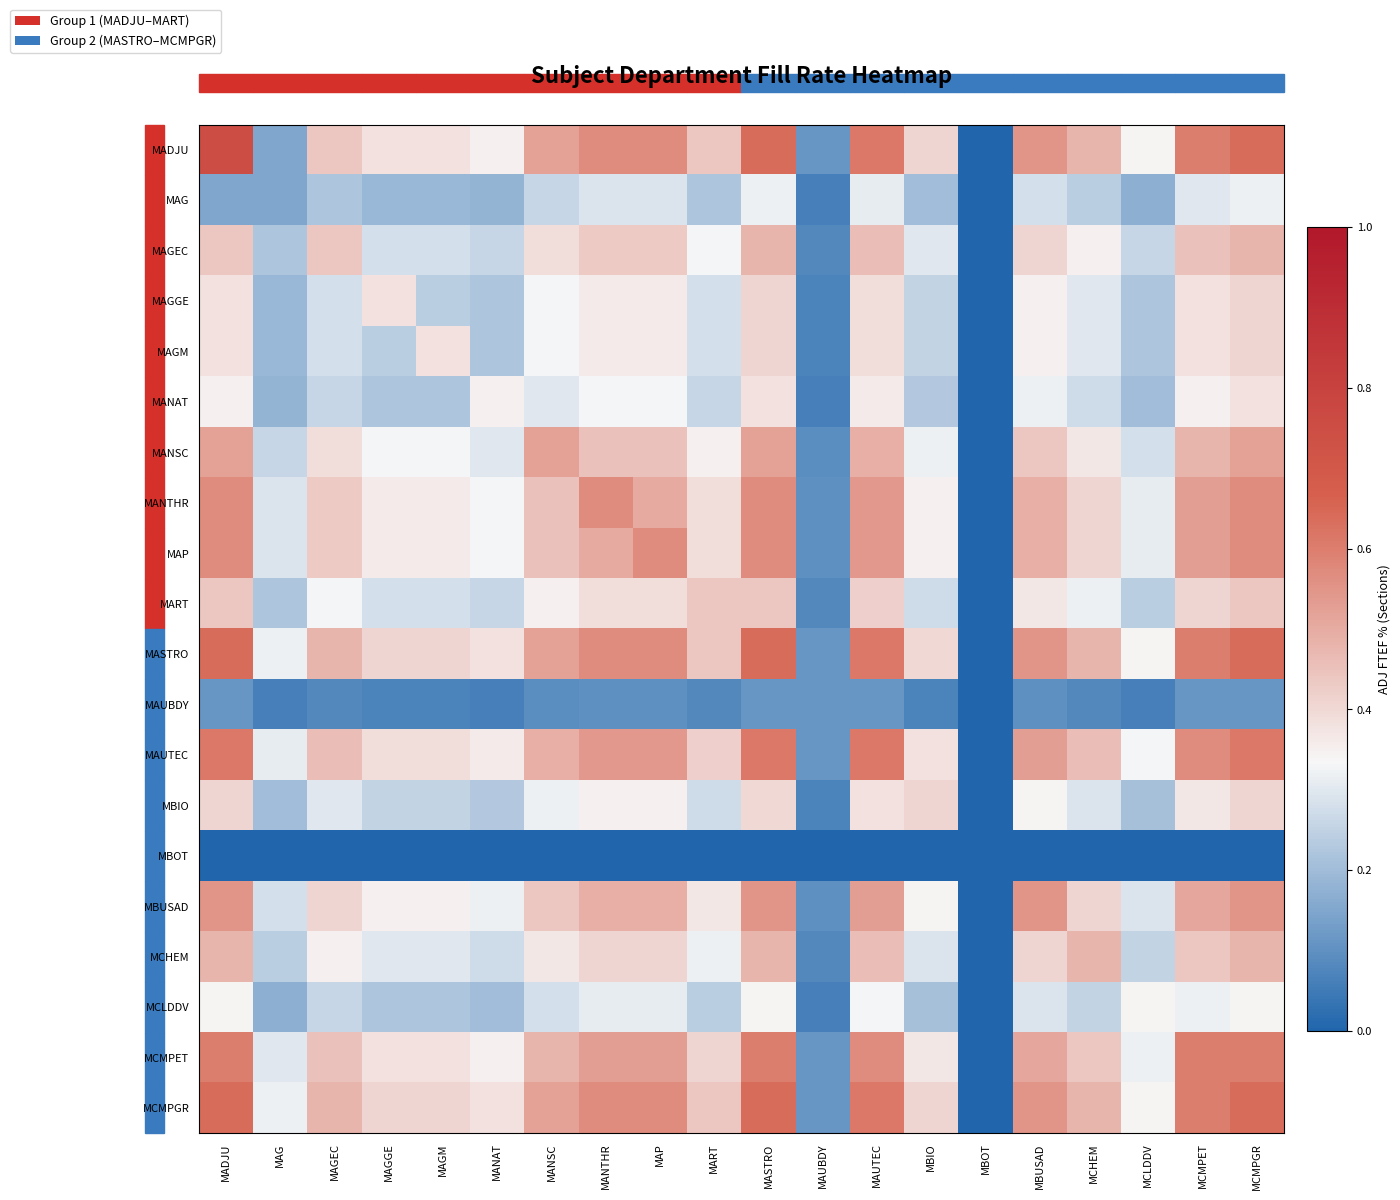

Reading right to left, list all the values displayed in this chart.

MADJU: MCMPGR=0.6	MCMPET=0.6	MCLDDV=0.3	MCHEM=0.5	MBUSAD=0.6	MBOT=0.0	MBIO=0.4	MAUTEC=0.6	MAUBDY=0.1	MASTRO=0.6	MART=0.4	MAP=0.6	MANTHR=0.6	MANSC=0.5	MANAT=0.3	MAGM=0.4	MAGGE=0.4	MAGEC=0.4	MAG=0.1	MADJU=0.8
MAG: MCMPGR=0.3	MCMPET=0.3	MCLDDV=0.2	MCHEM=0.2	MBUSAD=0.3	MBOT=0.0	MBIO=0.2	MAUTEC=0.3	MAUBDY=0.1	MASTRO=0.3	MART=0.2	MAP=0.3	MANTHR=0.3	MANSC=0.3	MANAT=0.2	MAGM=0.2	MAGGE=0.2	MAGEC=0.2	MAG=0.1	MADJU=0.1
MAGEC: MCMPGR=0.5	MCMPET=0.5	MCLDDV=0.3	MCHEM=0.3	MBUSAD=0.4	MBOT=0.0	MBIO=0.3	MAUTEC=0.5	MAUBDY=0.1	MASTRO=0.5	MART=0.3	MAP=0.4	MANTHR=0.4	MANSC=0.4	MANAT=0.3	MAGM=0.3	MAGGE=0.3	MAGEC=0.4	MAG=0.2	MADJU=0.4
MAGGE: MCMPGR=0.4	MCMPET=0.4	MCLDDV=0.2	MCHEM=0.3	MBUSAD=0.3	MBOT=0.0	MBIO=0.2	MAUTEC=0.4	MAUBDY=0.1	MASTRO=0.4	MART=0.3	MAP=0.4	MANTHR=0.4	MANSC=0.3	MANAT=0.2	MAGM=0.2	MAGGE=0.4	MAGEC=0.3	MAG=0.2	MADJU=0.4
MAGM: MCMPGR=0.4	MCMPET=0.4	MCLDDV=0.2	MCHEM=0.3	MBUSAD=0.3	MBOT=0.0	MBIO=0.2	MAUTEC=0.4	MAUBDY=0.1	MASTRO=0.4	MART=0.3	MAP=0.4	MANTHR=0.4	MANSC=0.3	MANAT=0.2	MAGM=0.4	MAGGE=0.2	MAGEC=0.3	MAG=0.2	MADJU=0.4
MANAT: MCMPGR=0.4	MCMPET=0.3	MCLDDV=0.2	MCHEM=0.3	MBUSAD=0.3	MBOT=0.0	MBIO=0.2	MAUTEC=0.4	MAUBDY=0.1	MASTRO=0.4	MART=0.3	MAP=0.3	MANTHR=0.3	MANSC=0.3	MANAT=0.3	MAGM=0.2	MAGGE=0.2	MAGEC=0.3	MAG=0.2	MADJU=0.3
MANSC: MCMPGR=0.5	MCMPET=0.5	MCLDDV=0.3	MCHEM=0.4	MBUSAD=0.4	MBOT=0.0	MBIO=0.3	MAUTEC=0.5	MAUBDY=0.1	MASTRO=0.5	MART=0.3	MAP=0.5	MANTHR=0.5	MANSC=0.5	MANAT=0.3	MAGM=0.3	MAGGE=0.3	MAGEC=0.4	MAG=0.3	MADJU=0.5
MANTHR: MCMPGR=0.6	MCMPET=0.5	MCLDDV=0.3	MCHEM=0.4	MBUSAD=0.5	MBOT=0.0	MBIO=0.3	MAUTEC=0.5	MAUBDY=0.1	MASTRO=0.6	MART=0.4	MAP=0.5	MANTHR=0.6	MANSC=0.5	MANAT=0.3	MAGM=0.4	MAGGE=0.4	MAGEC=0.4	MAG=0.3	MADJU=0.6
MAP: MCMPGR=0.6	MCMPET=0.5	MCLDDV=0.3	MCHEM=0.4	MBUSAD=0.5	MBOT=0.0	MBIO=0.3	MAUTEC=0.5	MAUBDY=0.1	MASTRO=0.6	MART=0.4	MAP=0.6	MANTHR=0.5	MANSC=0.5	MANAT=0.3	MAGM=0.4	MAGGE=0.4	MAGEC=0.4	MAG=0.3	MADJU=0.6
MART: MCMPGR=0.4	MCMPET=0.4	MCLDDV=0.2	MCHEM=0.3	MBUSAD=0.4	MBOT=0.0	MBIO=0.3	MAUTEC=0.4	MAUBDY=0.1	MASTRO=0.4	MART=0.4	MAP=0.4	MANTHR=0.4	MANSC=0.3	MANAT=0.3	MAGM=0.3	MAGGE=0.3	MAGEC=0.3	MAG=0.2	MADJU=0.4
MASTRO: MCMPGR=0.6	MCMPET=0.6	MCLDDV=0.3	MCHEM=0.5	MBUSAD=0.6	MBOT=0.0	MBIO=0.4	MAUTEC=0.6	MAUBDY=0.1	MASTRO=0.6	MART=0.4	MAP=0.6	MANTHR=0.6	MANSC=0.5	MANAT=0.4	MAGM=0.4	MAGGE=0.4	MAGEC=0.5	MAG=0.3	MADJU=0.6
MAUBDY: MCMPGR=0.1	MCMPET=0.1	MCLDDV=0.1	MCHEM=0.1	MBUSAD=0.1	MBOT=0.0	MBIO=0.1	MAUTEC=0.1	MAUBDY=0.1	MASTRO=0.1	MART=0.1	MAP=0.1	MANTHR=0.1	MANSC=0.1	MANAT=0.1	MAGM=0.1	MAGGE=0.1	MAGEC=0.1	MAG=0.1	MADJU=0.1
MAUTEC: MCMPGR=0.6	MCMPET=0.6	MCLDDV=0.3	MCHEM=0.5	MBUSAD=0.5	MBOT=0.0	MBIO=0.4	MAUTEC=0.6	MAUBDY=0.1	MASTRO=0.6	MART=0.4	MAP=0.5	MANTHR=0.5	MANSC=0.5	MANAT=0.4	MAGM=0.4	MAGGE=0.4	MAGEC=0.5	MAG=0.3	MADJU=0.6
MBIO: MCMPGR=0.4	MCMPET=0.4	MCLDDV=0.2	MCHEM=0.3	MBUSAD=0.3	MBOT=0.0	MBIO=0.4	MAUTEC=0.4	MAUBDY=0.1	MASTRO=0.4	MART=0.3	MAP=0.3	MANTHR=0.3	MANSC=0.3	MANAT=0.2	MAGM=0.2	MAGGE=0.2	MAGEC=0.3	MAG=0.2	MADJU=0.4
MBOT: MCMPGR=0.0	MCMPET=0.0	MCLDDV=0.0	MCHEM=0.0	MBUSAD=0.0	MBOT=0.0	MBIO=0.0	MAUTEC=0.0	MAUBDY=0.0	MASTRO=0.0	MART=0.0	MAP=0.0	MANTHR=0.0	MANSC=0.0	MANAT=0.0	MAGM=0.0	MAGGE=0.0	MAGEC=0.0	MAG=0.0	MADJU=0.0
MBUSAD: MCMPGR=0.6	MCMPET=0.5	MCLDDV=0.3	MCHEM=0.4	MBUSAD=0.6	MBOT=0.0	MBIO=0.3	MAUTEC=0.5	MAUBDY=0.1	MASTRO=0.6	MART=0.4	MAP=0.5	MANTHR=0.5	MANSC=0.4	MANAT=0.3	MAGM=0.3	MAGGE=0.3	MAGEC=0.4	MAG=0.3	MADJU=0.6
MCHEM: MCMPGR=0.5	MCMPET=0.4	MCLDDV=0.2	MCHEM=0.5	MBUSAD=0.4	MBOT=0.0	MBIO=0.3	MAUTEC=0.5	MAUBDY=0.1	MASTRO=0.5	MART=0.3	MAP=0.4	MANTHR=0.4	MANSC=0.4	MANAT=0.3	MAGM=0.3	MAGGE=0.3	MAGEC=0.3	MAG=0.2	MADJU=0.5
MCLDDV: MCMPGR=0.3	MCMPET=0.3	MCLDDV=0.3	MCHEM=0.2	MBUSAD=0.3	MBOT=0.0	MBIO=0.2	MAUTEC=0.3	MAUBDY=0.1	MASTRO=0.3	MART=0.2	MAP=0.3	MANTHR=0.3	MANSC=0.3	MANAT=0.2	MAGM=0.2	MAGGE=0.2	MAGEC=0.3	MAG=0.2	MADJU=0.3
MCMPET: MCMPGR=0.6	MCMPET=0.6	MCLDDV=0.3	MCHEM=0.4	MBUSAD=0.5	MBOT=0.0	MBIO=0.4	MAUTEC=0.6	MAUBDY=0.1	MASTRO=0.6	MART=0.4	MAP=0.5	MANTHR=0.5	MANSC=0.5	MANAT=0.3	MAGM=0.4	MAGGE=0.4	MAGEC=0.5	MAG=0.3	MADJU=0.6
MCMPGR: MCMPGR=0.6	MCMPET=0.6	MCLDDV=0.3	MCHEM=0.5	MBUSAD=0.6	MBOT=0.0	MBIO=0.4	MAUTEC=0.6	MAUBDY=0.1	MASTRO=0.6	MART=0.4	MAP=0.6	MANTHR=0.6	MANSC=0.5	MANAT=0.4	MAGM=0.4	MAGGE=0.4	MAGEC=0.5	MAG=0.3	MADJU=0.6